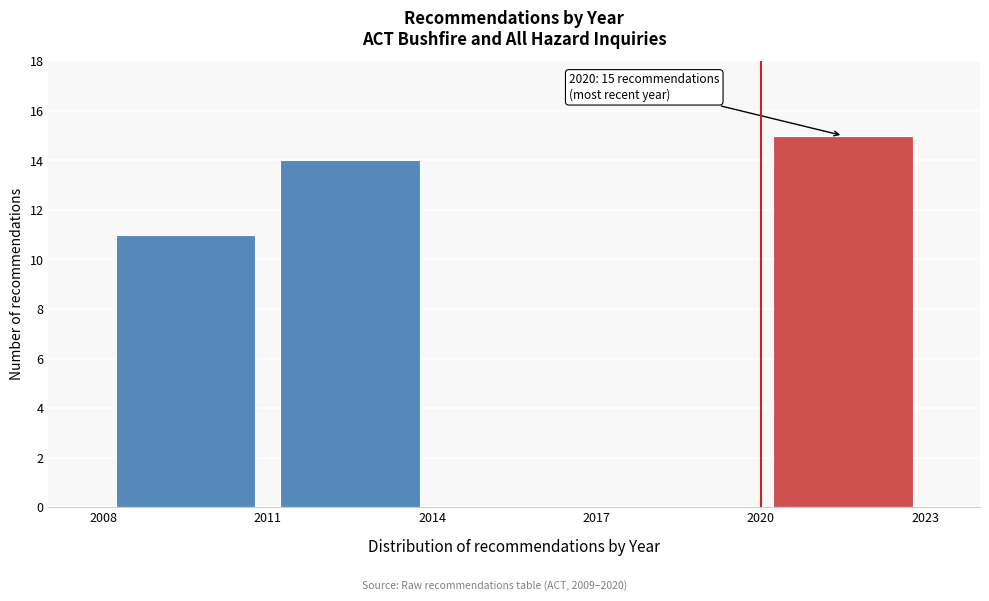

Over which range of the x-axis is the bar tallest?

2020 to 2023